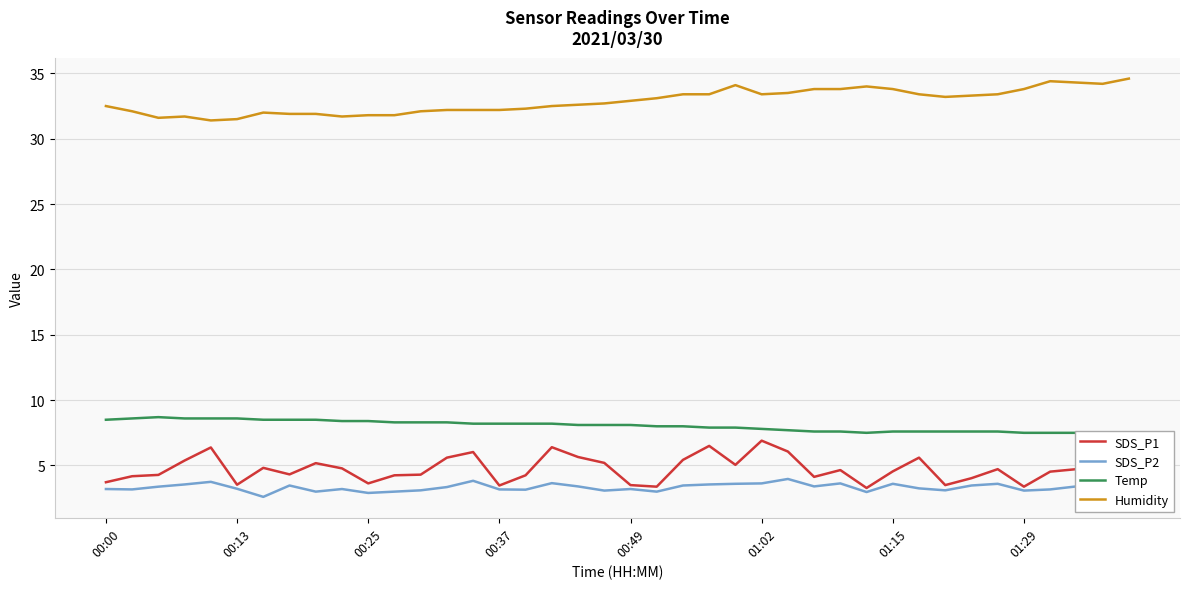

What is the minimum value shown in the chart?

2.6